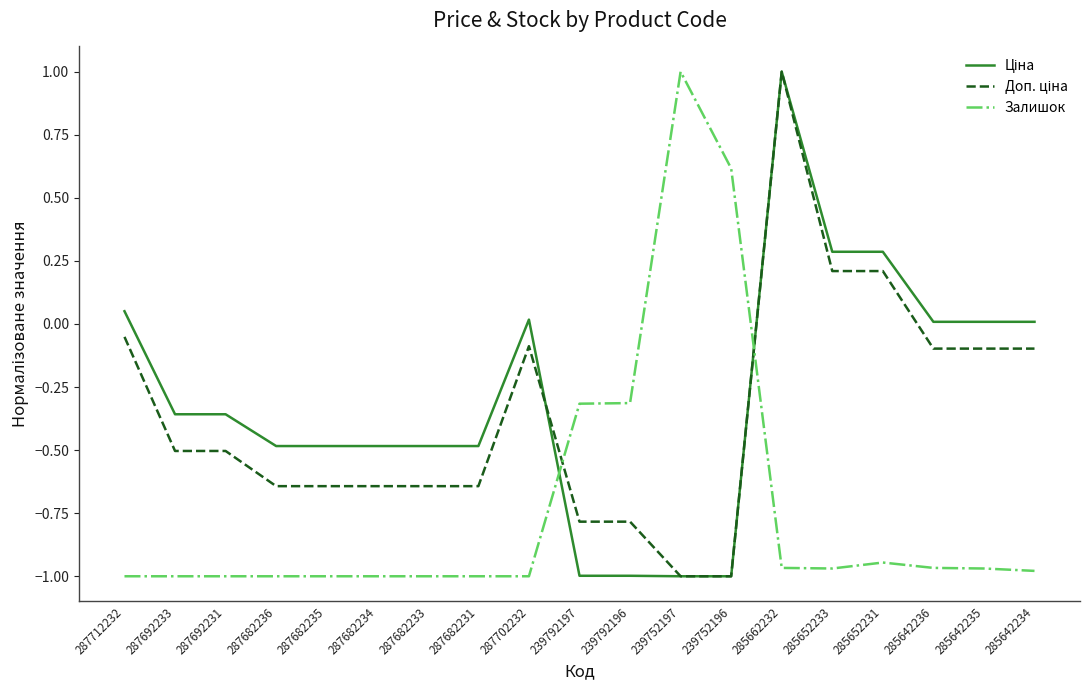

What is the greatest value displayed?

1.0